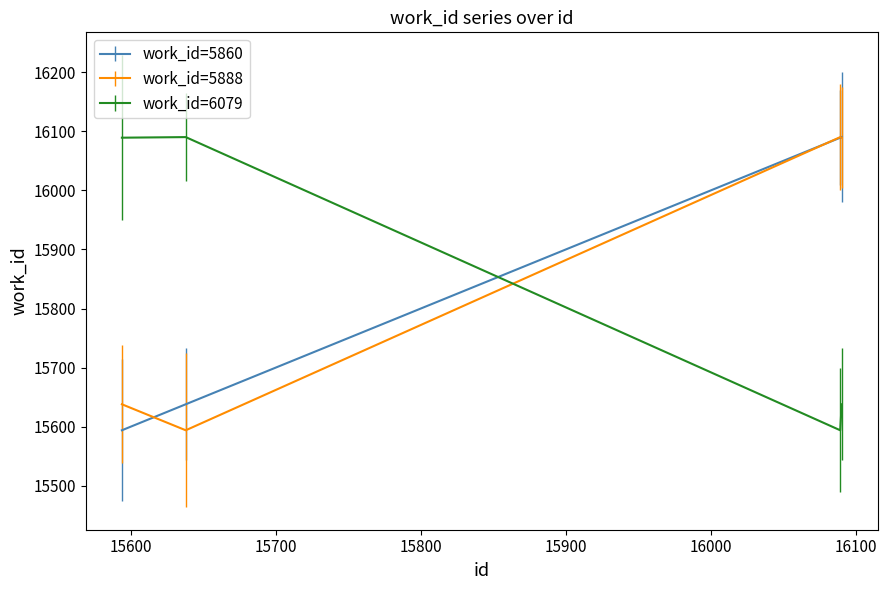

What is the maximum value for work_id=5888?

16090